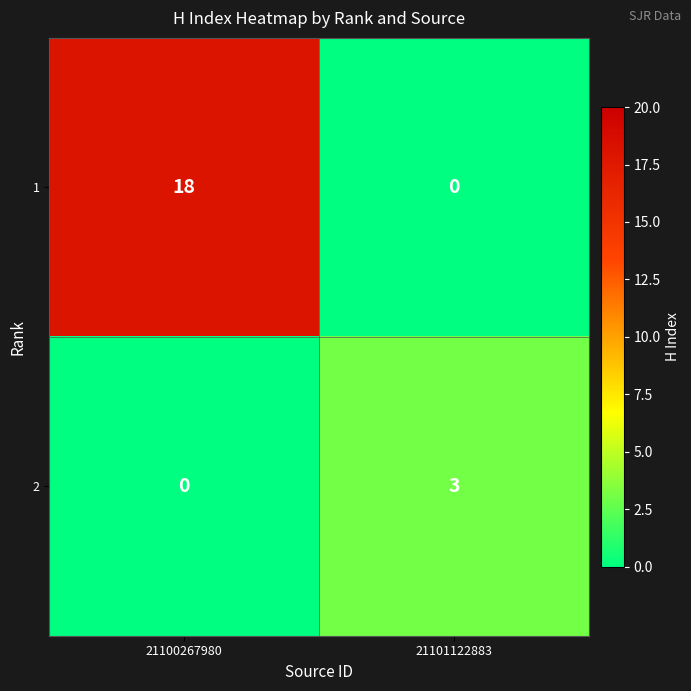

The value of 2 at 21101122883 is 1. True or false?

False